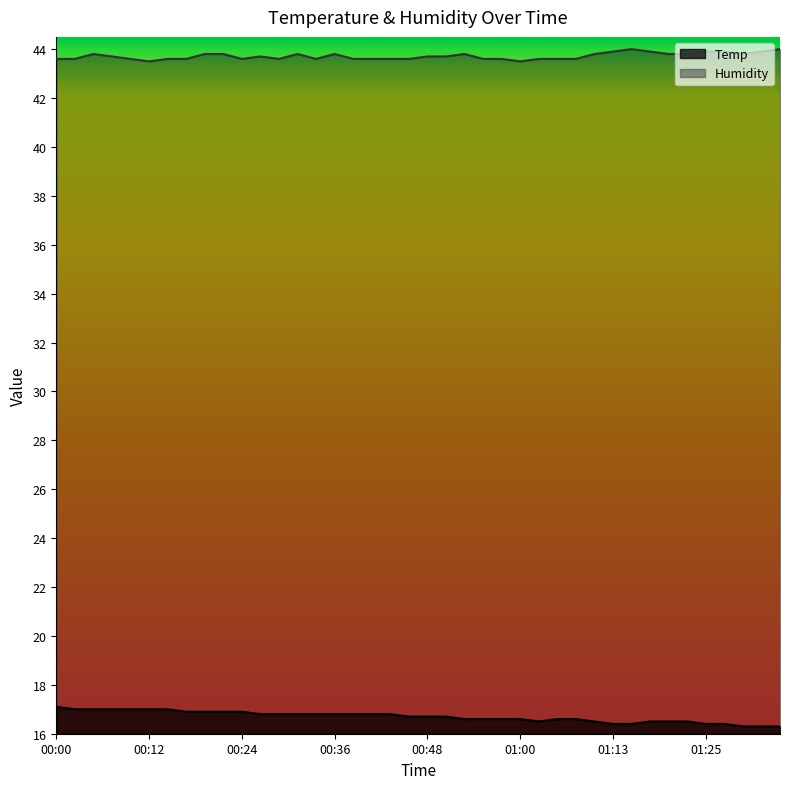

What is the highest value of the Humidity series?

44.0